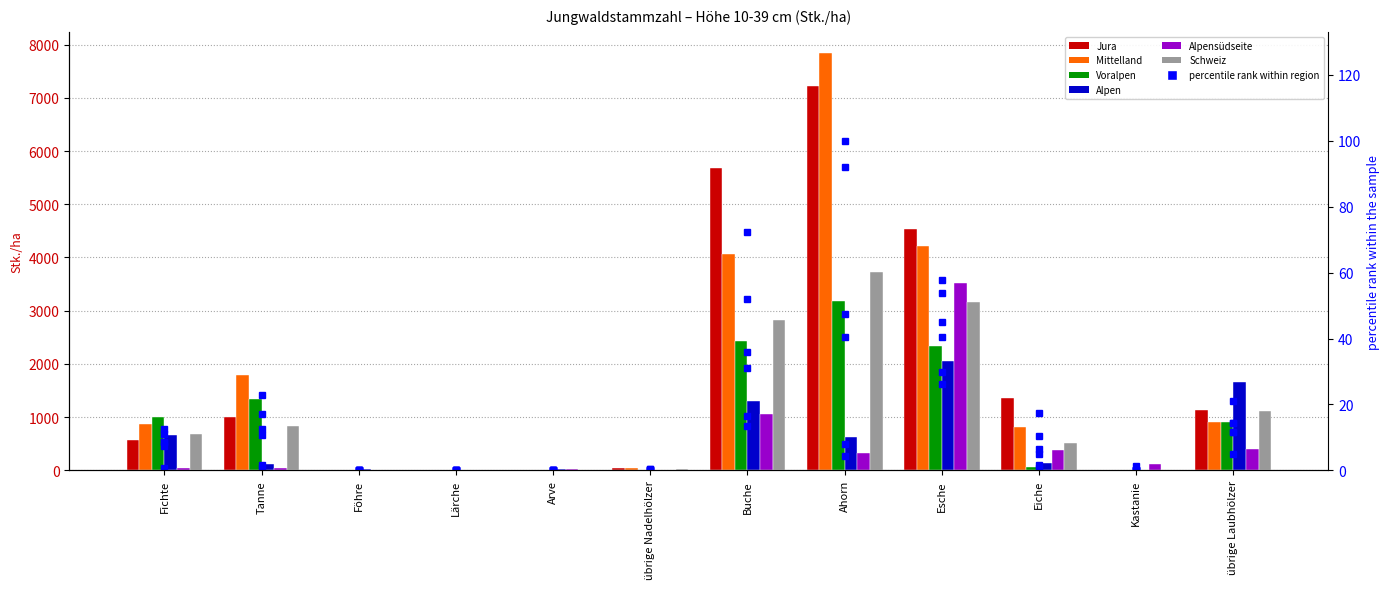

Does the chart contain stacked bars?

No